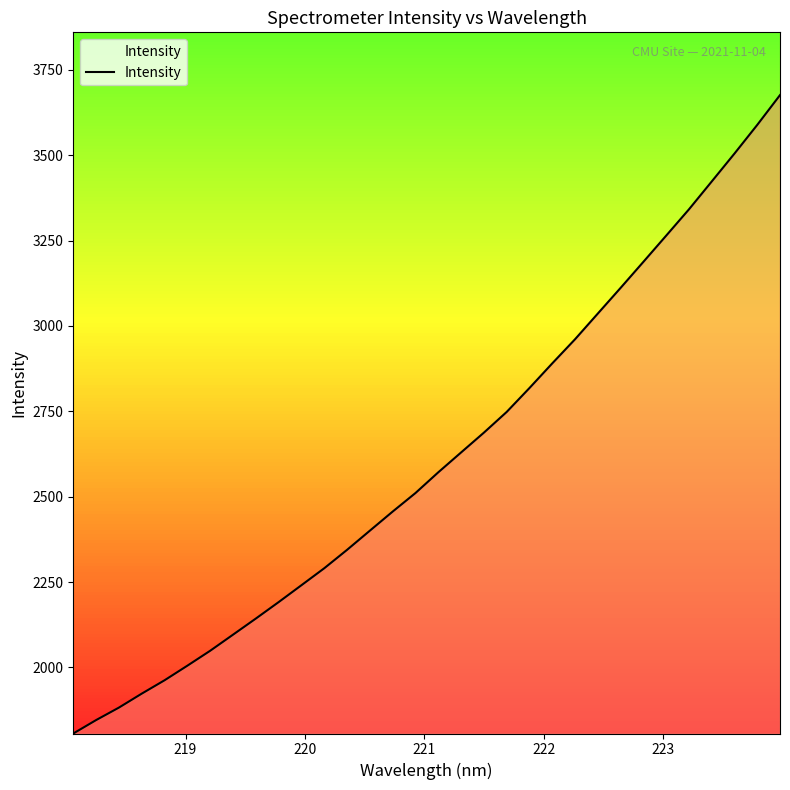

What is the difference between the maximum and minimum values?

1869.4